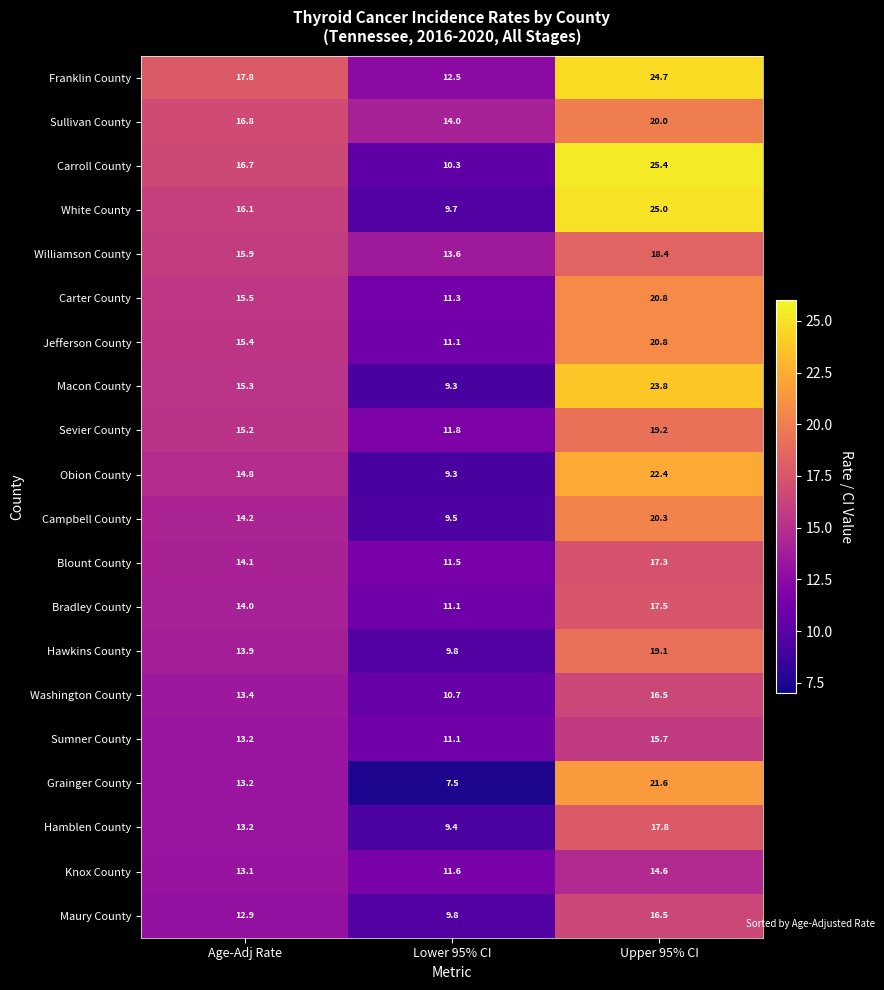

What is the spread (max minus min) of values at Upper 95% CI?

10.8